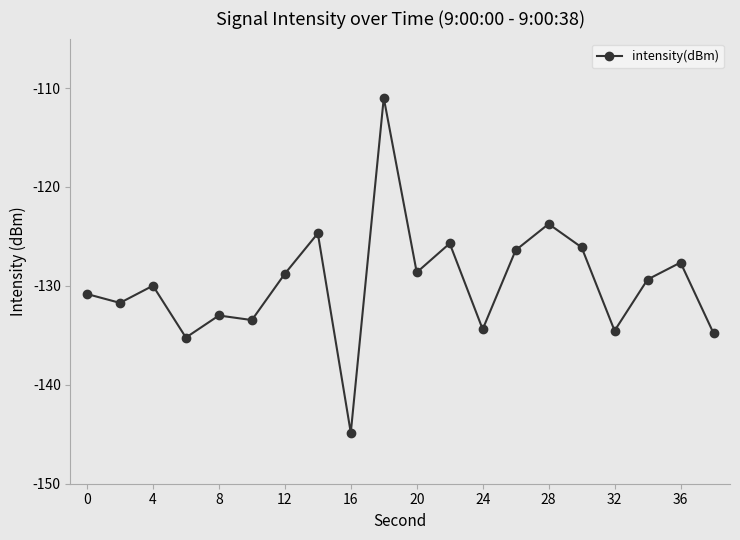

How many interior local valleys (lower than both neighbors) does the data have?

7